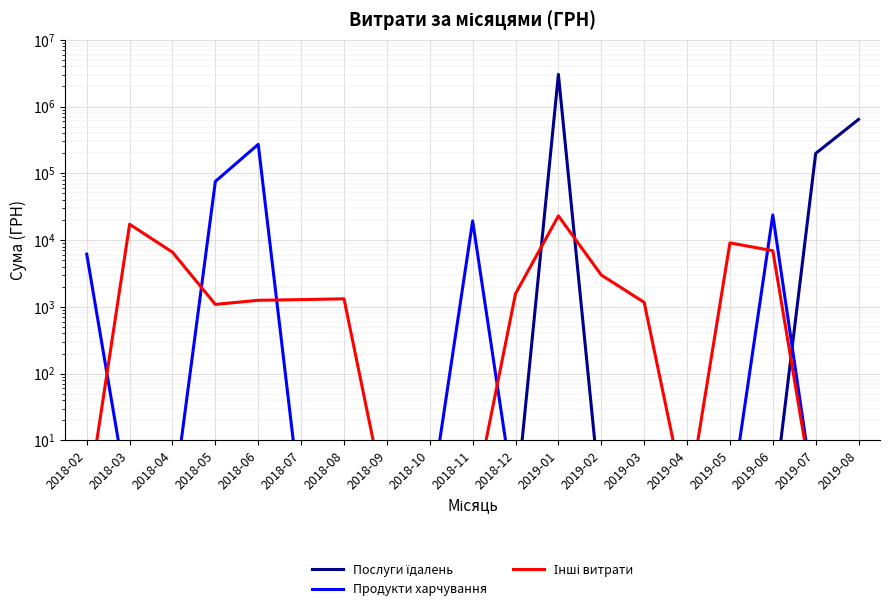

Where is Інші витрати nearest to the value 11523?

2019-05